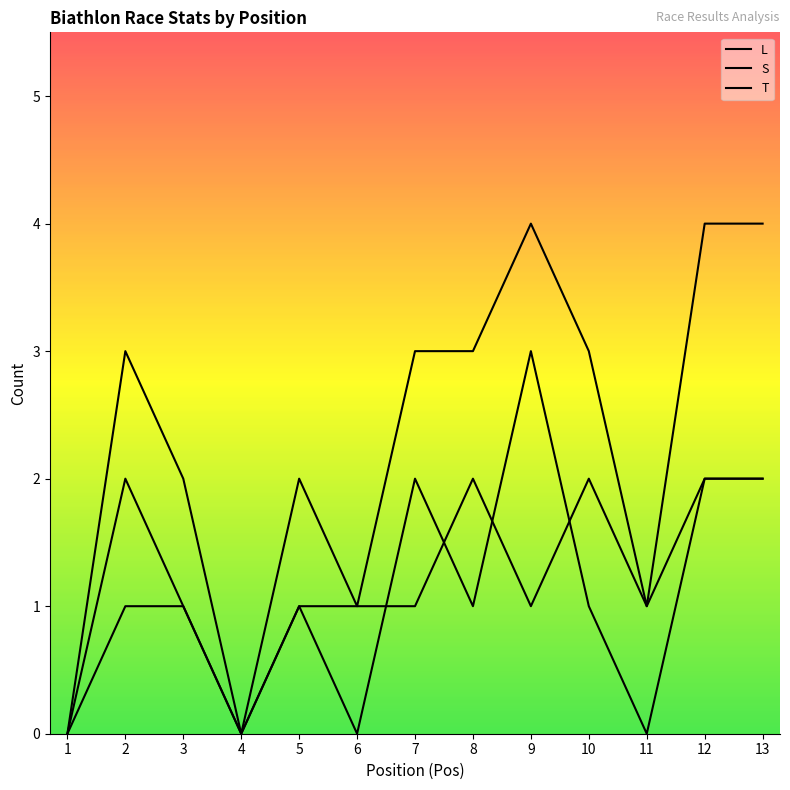

Is it true that T equals 1 at 4?

False